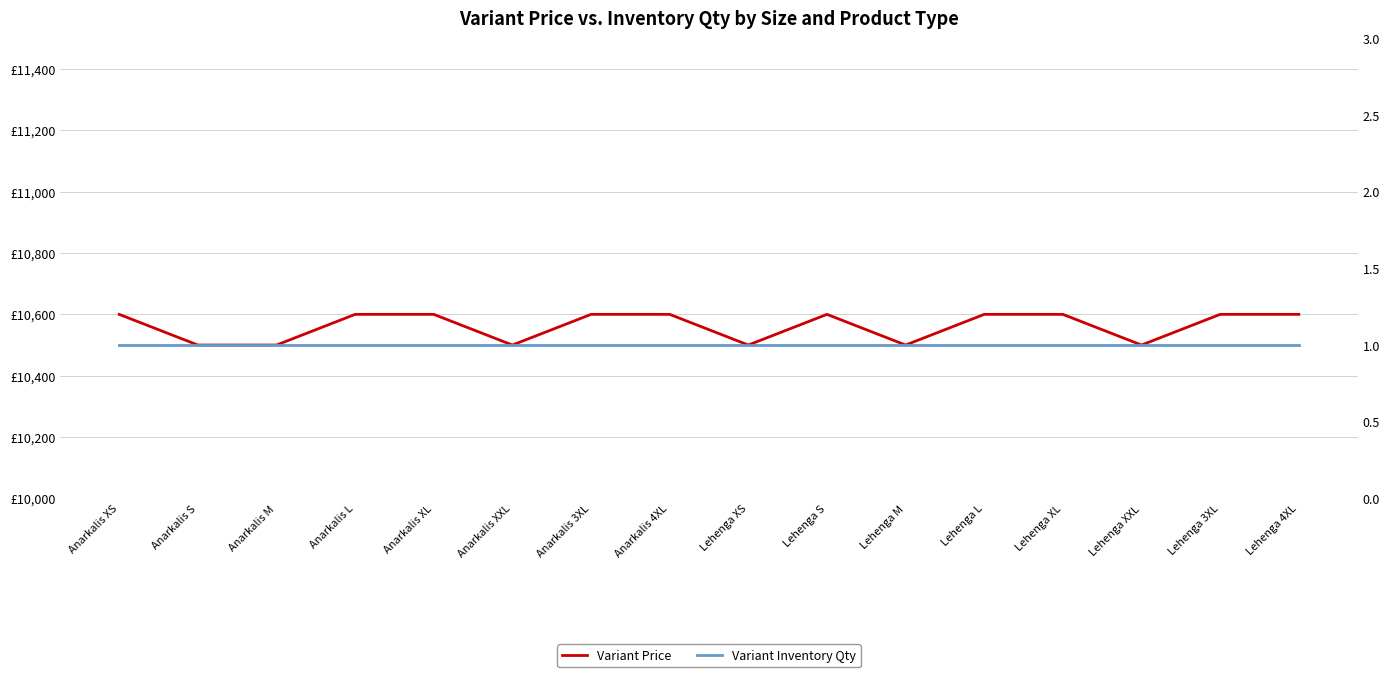

Is it true that Variant Inventory Qty equals 2 at Lehenga 4XL?

False